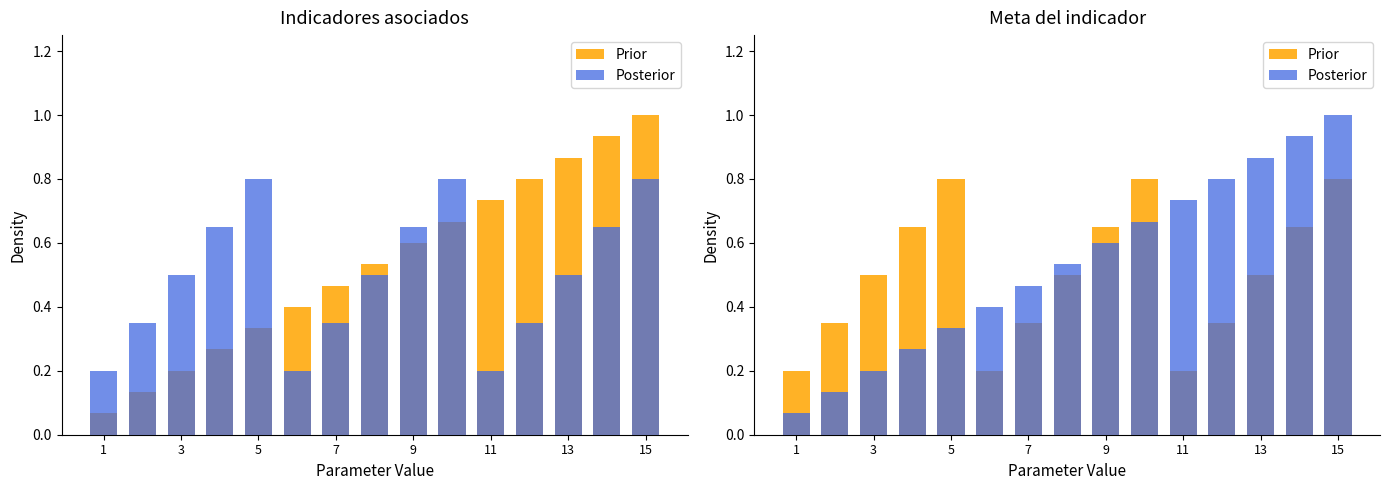

The value of Posterior at 1 is 0.0. True or false?

False